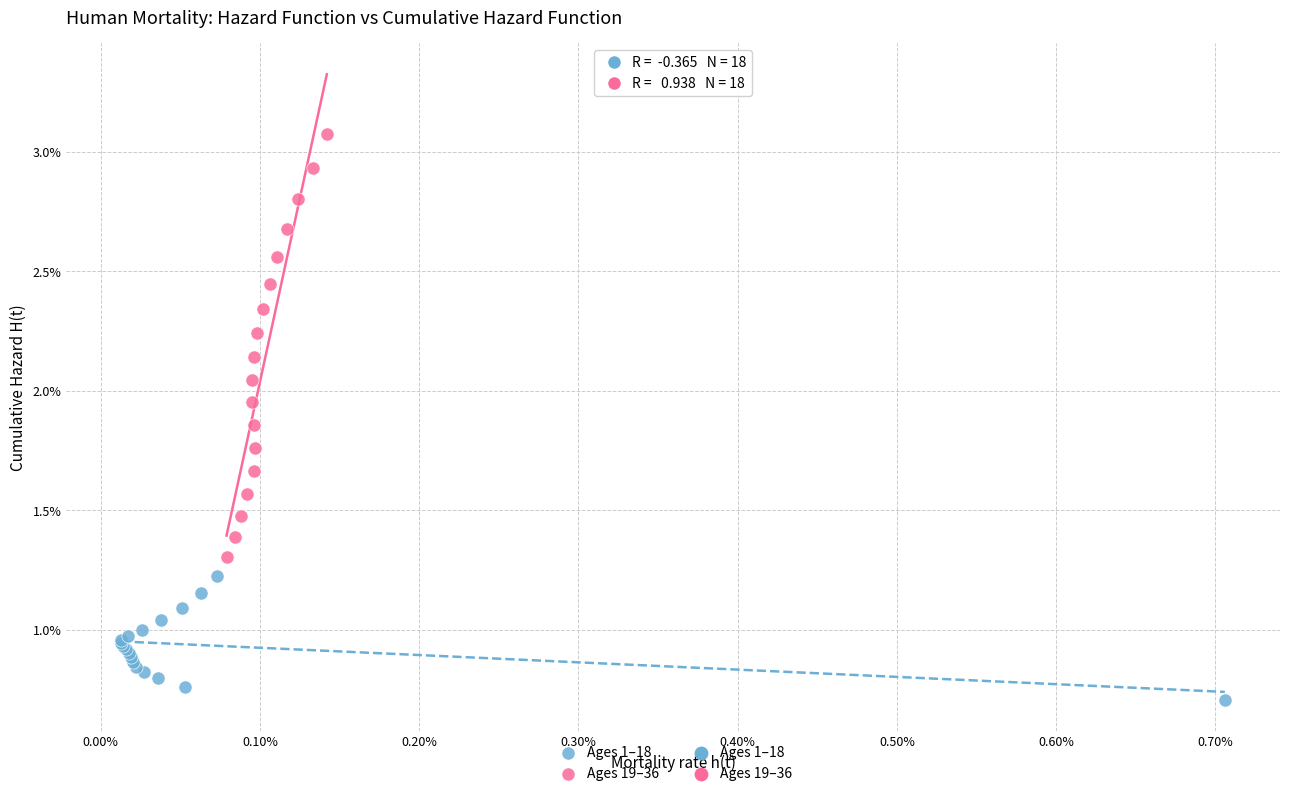

Which series reaches the maximum Y coordinate?

Ages 19–36